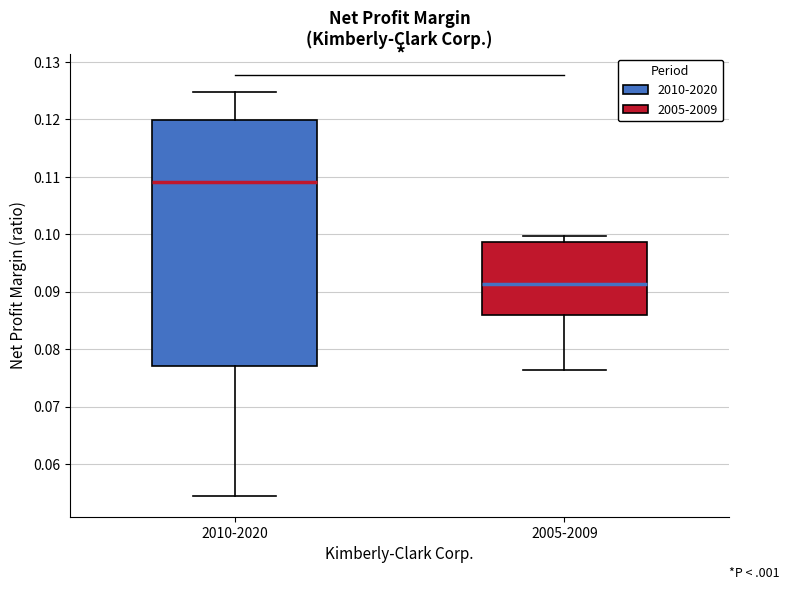

Which box's median line is the lowest?

2005-2009